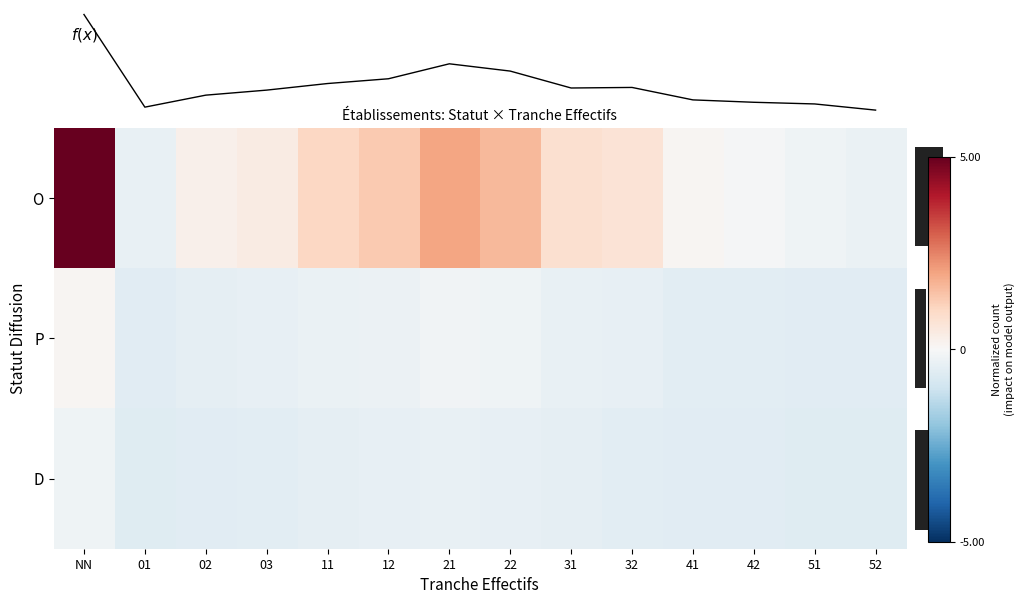

What is the difference between the row_0 values at 22 and 51?

1.9